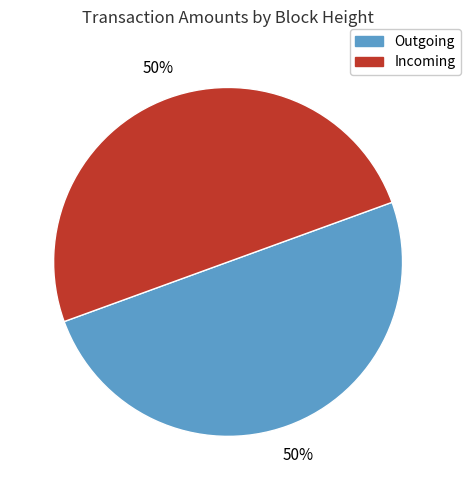

What percentage is the Incoming slice, to the nearest percent?

50%